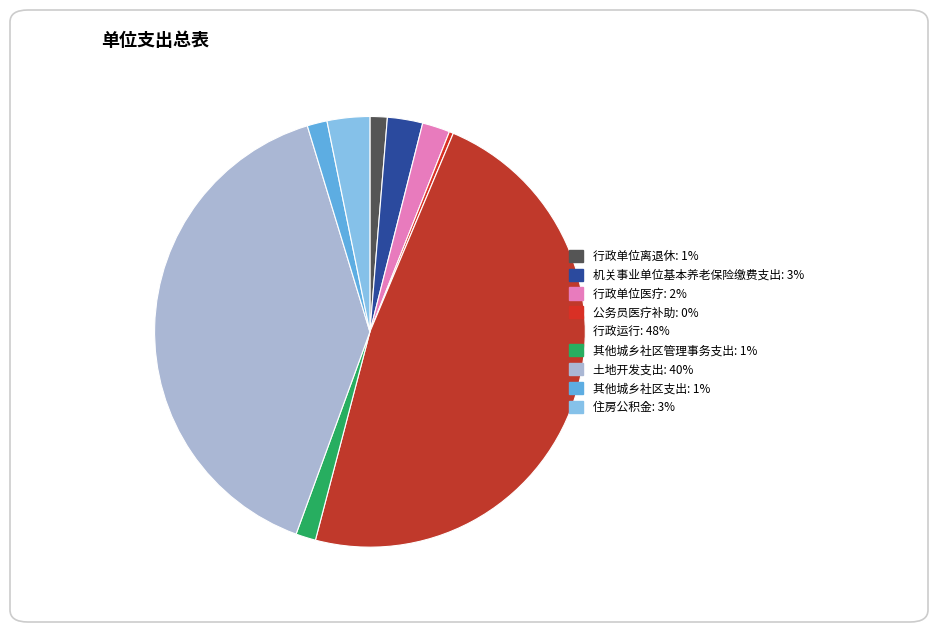

Combined, do 行政单位离退休 and 机关事业单位基本养老保险缴费支出 account for over 50%?

No